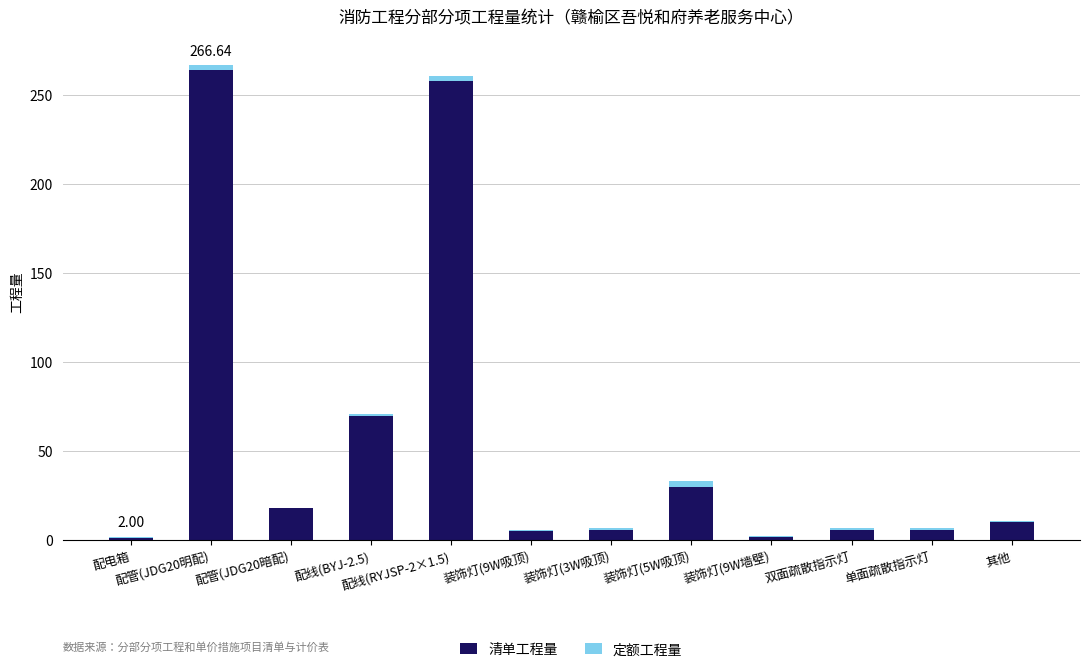

Which series has the largest total across all categories?

清单工程量